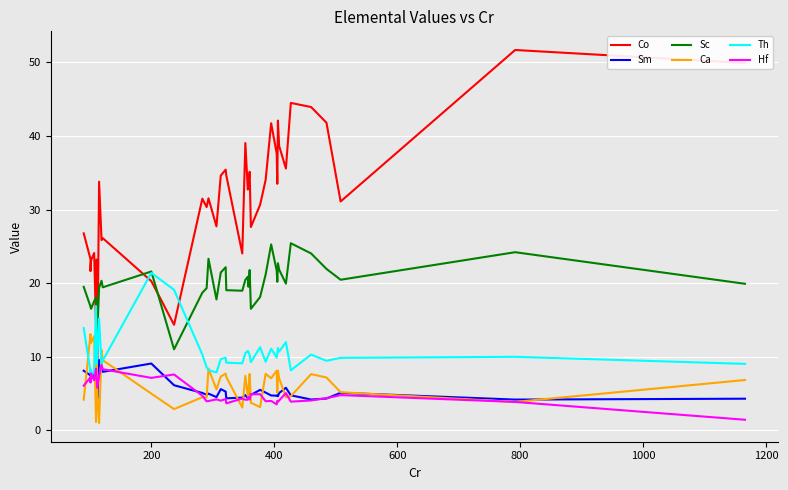

How many distinct data groups are displayed?

6